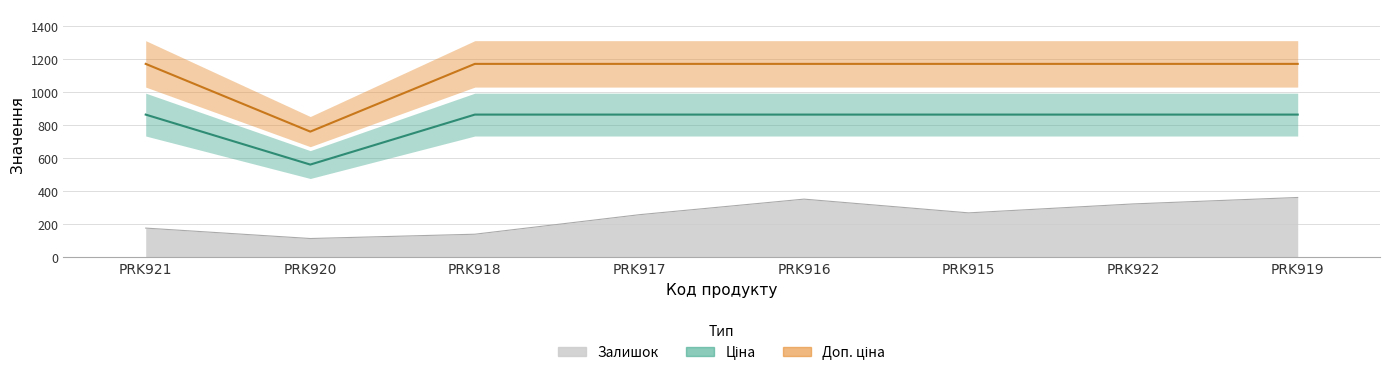

In Залишок, how many points are higher than both neighbors (excluding endpoints)?

1